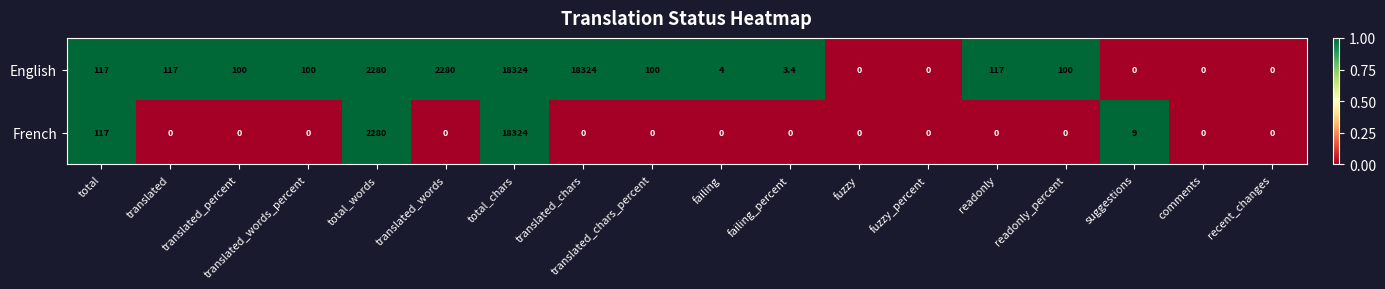

Which series has the largest total across all categories?

English